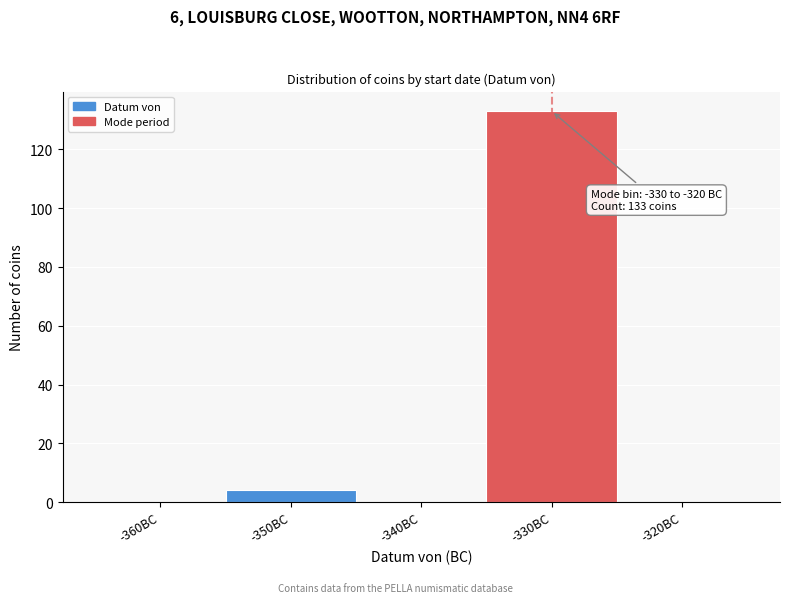

Reading right to left, transcribe all the data shown in this chart.

-320BC=0	-330BC=133	-340BC=0	-350BC=4	-360BC=0